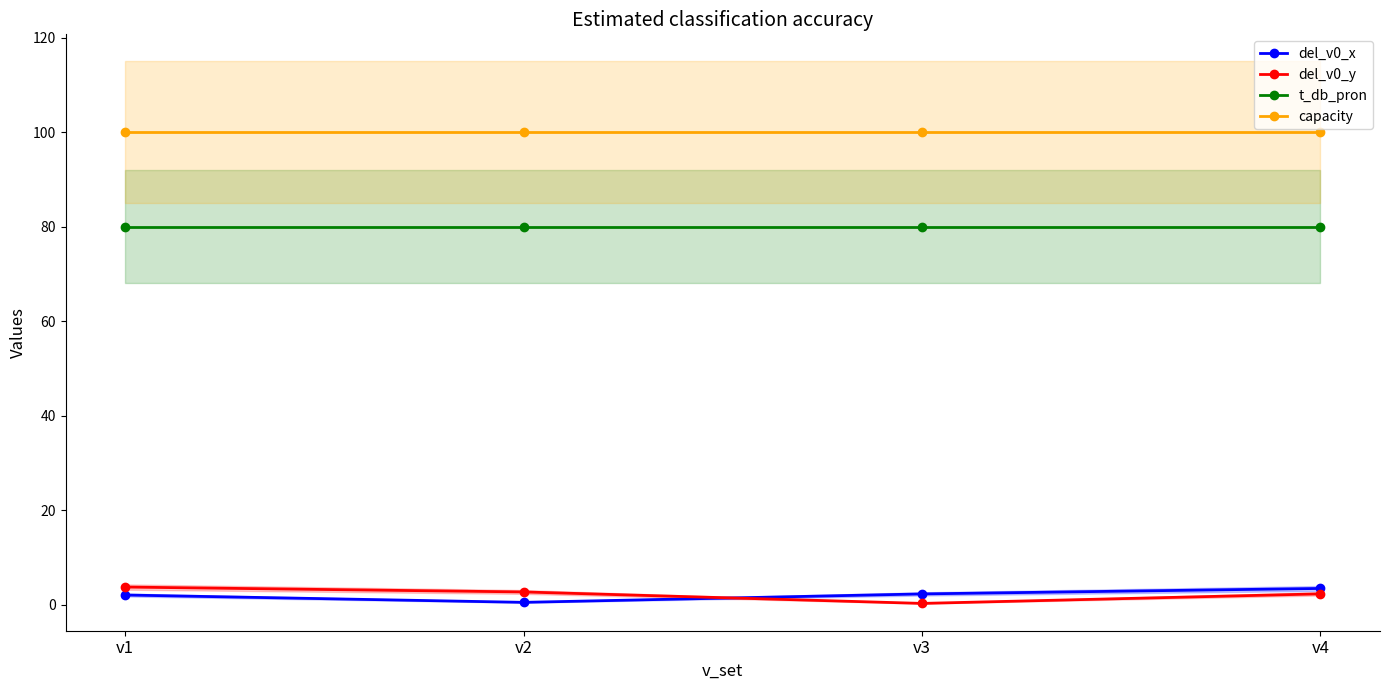

Rank the series at v3 from lowest to highest value.

del_v0_y, del_v0_x, t_db_pron, capacity